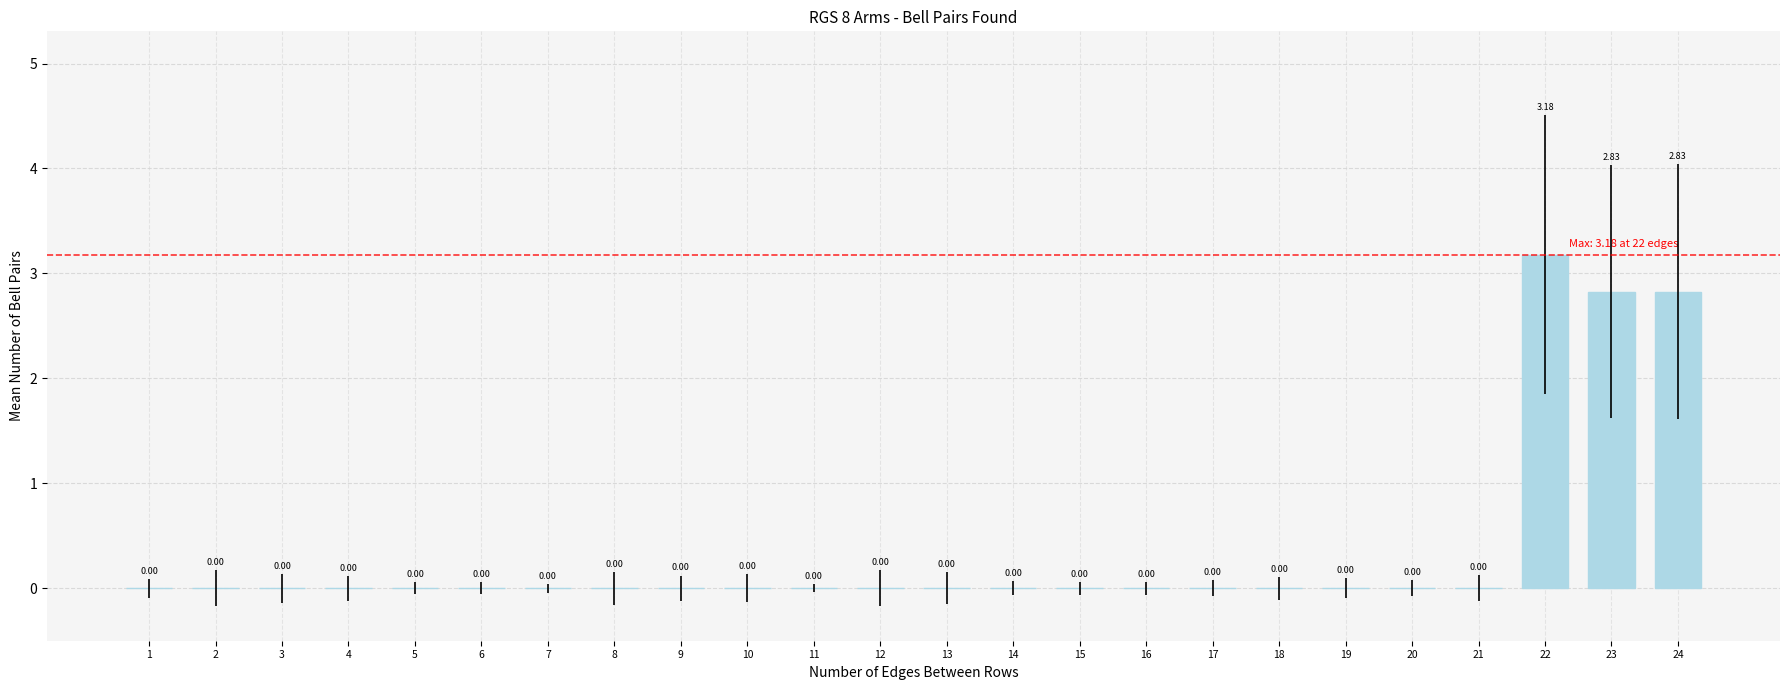

The chart shows a value of -2.0 at 7. True or false?

False